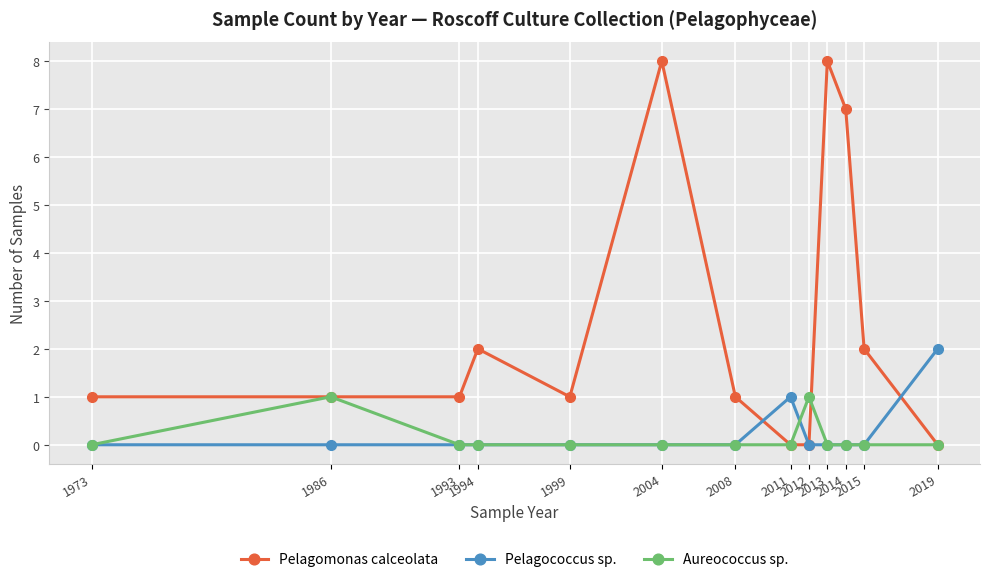

What is the greatest value displayed?

8